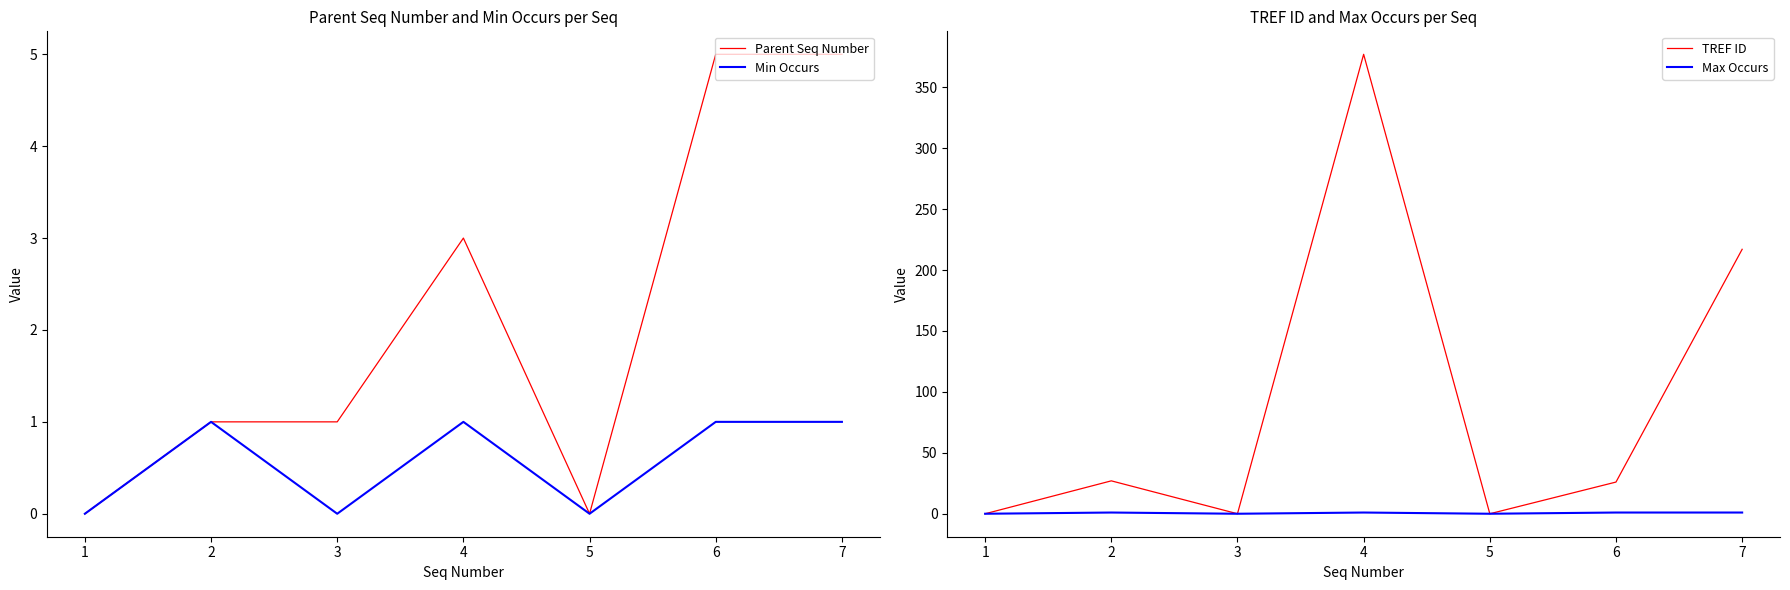

Reading left to right, extract all data points from this chart.

Parent Seq Number: 1=0	2=1	3=1	4=3	5=0	6=5	7=5
Min Occurs: 1=0	2=1	3=0	4=1	5=0	6=1	7=1
TREF ID: 1=0	2=27	3=0	4=377	5=0	6=26	7=217
Max Occurs: 1=0	2=1	3=0	4=1	5=0	6=1	7=1